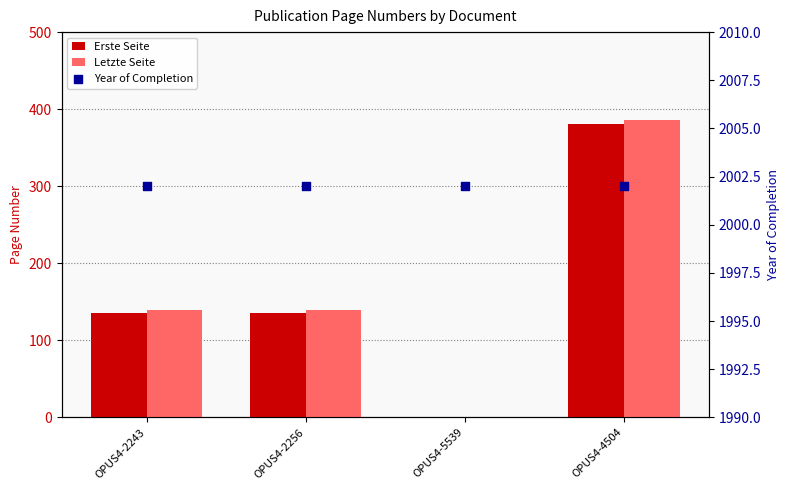

At which category is the sum across all series the highest?

OPUS4-4504